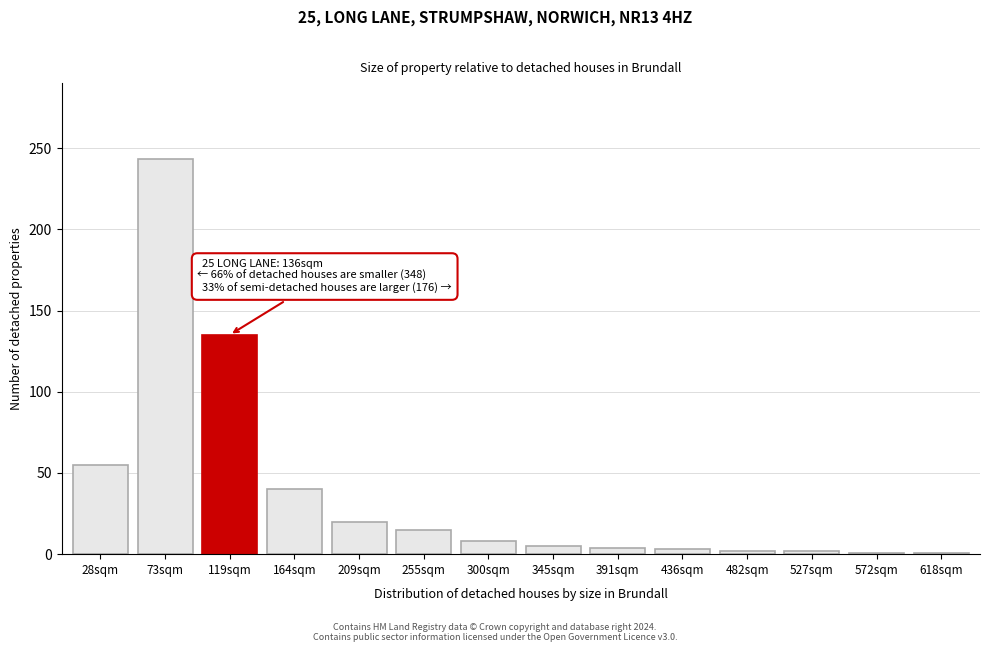

What is the approximate value at 164sqm, to the nearest 50?

50